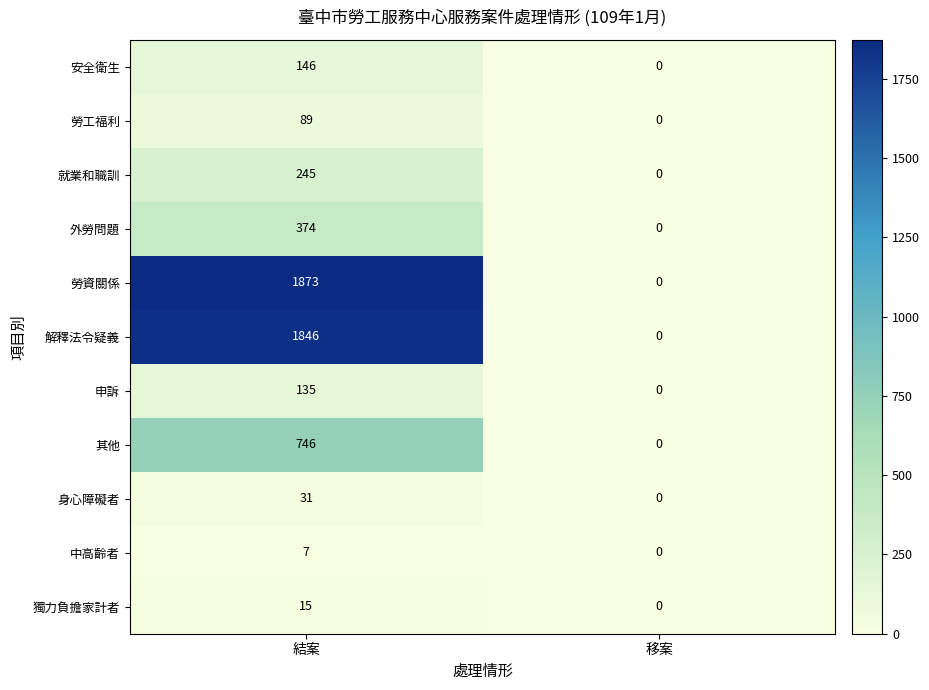

List the series in order of their peak value, lowest first.

中高齡者, 獨力負擔家計者, 身心障礙者, 勞工福利, 申訴, 安全衛生, 就業和職訓, 外勞問題, 其他, 解釋法令疑義, 勞資關係